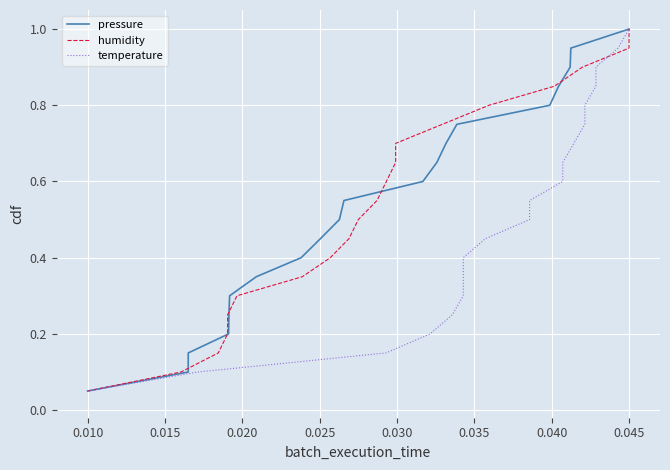

At which category is the sum across all series the highest?

0.045